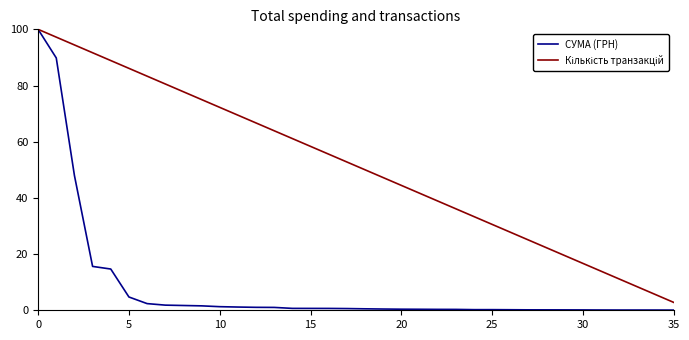

Which series has the widest spread of values?

СУМА (ГРН)